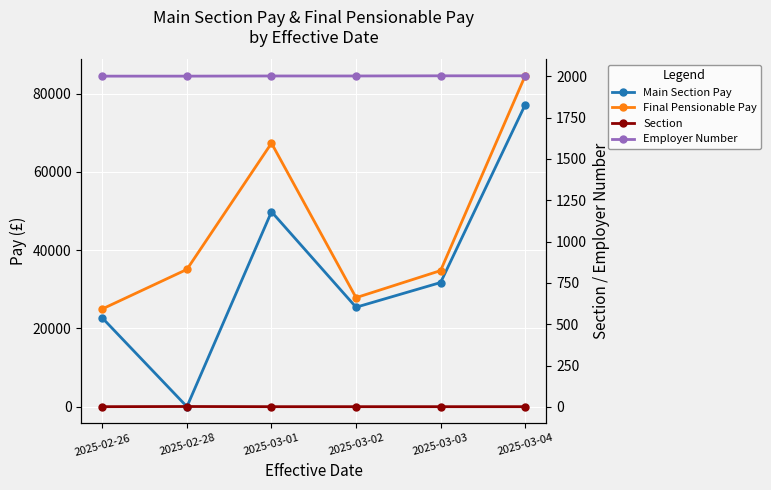

What is the value of the Final Pensionable Pay point at the 5th from the left?

34776.0